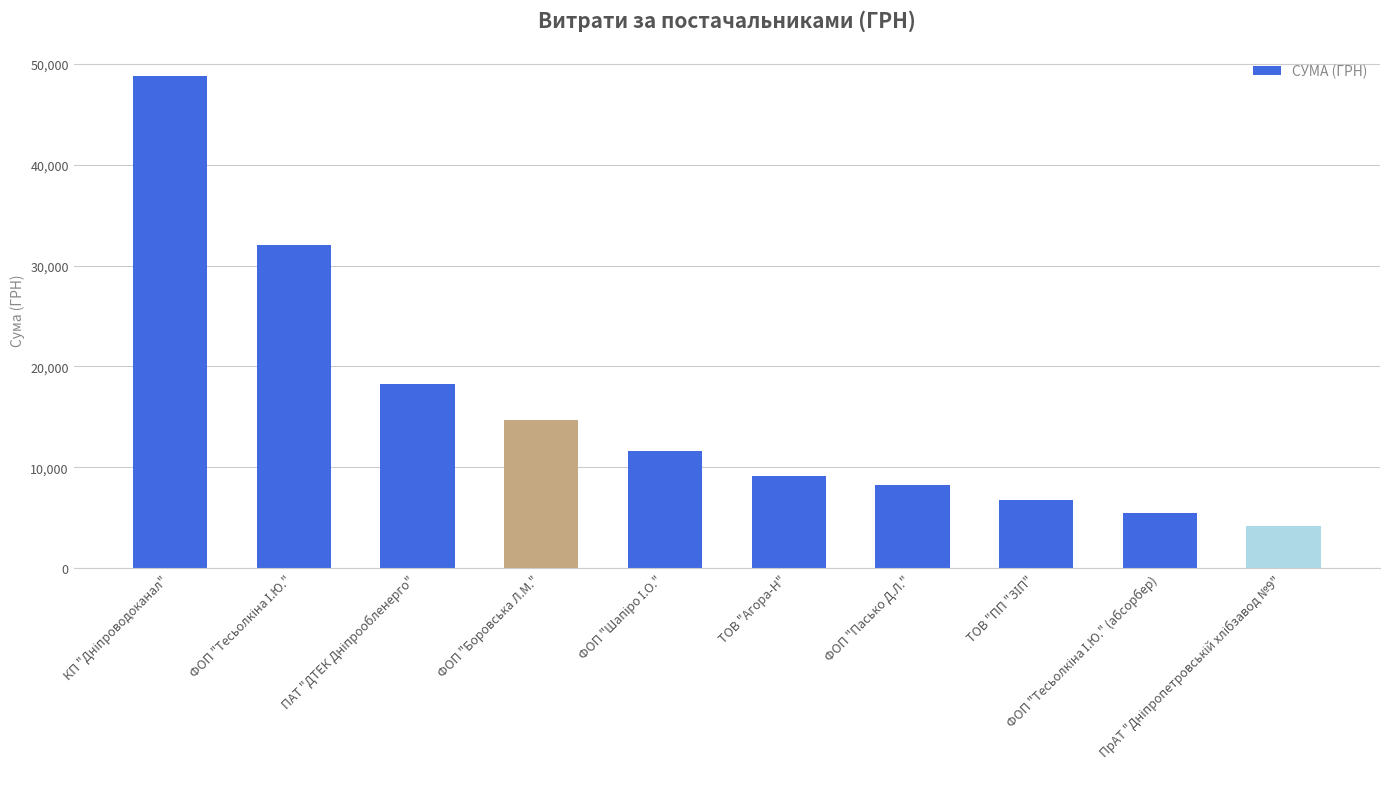

What is the average value?

15929.9